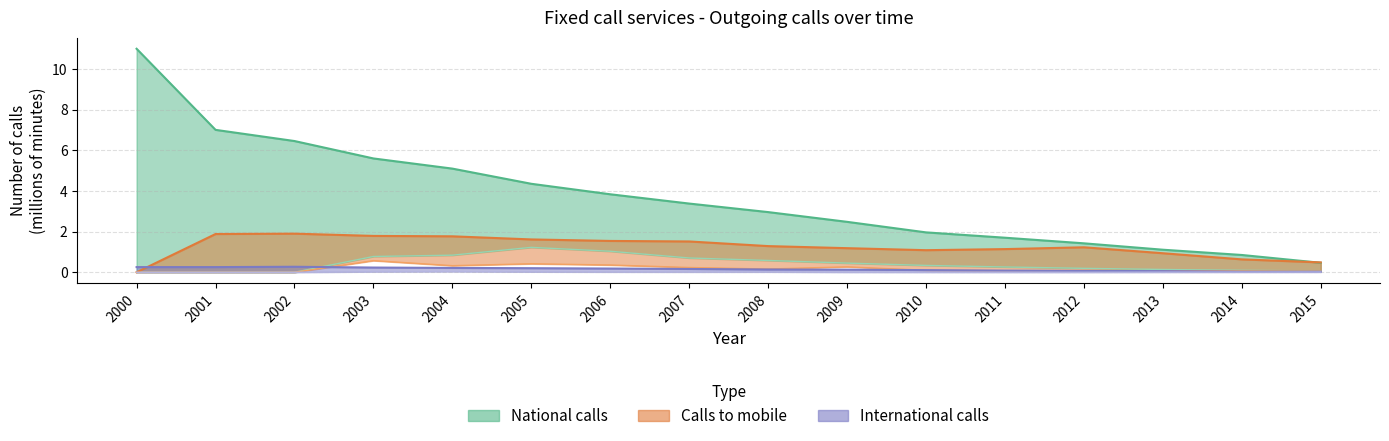

What is the sum of all International calls (yearly) values?

2.4